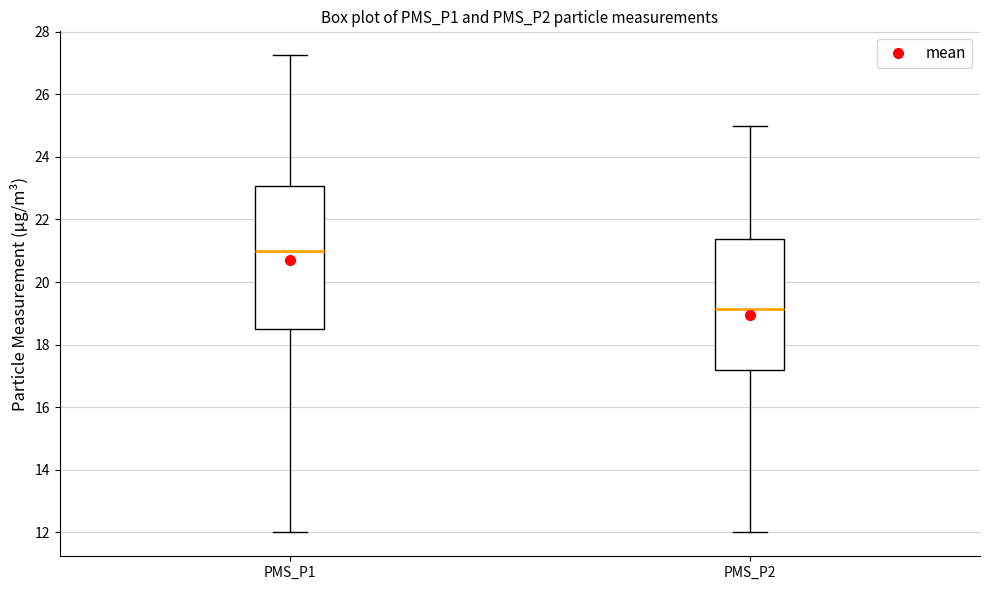

Which box's median line is the highest?

PMS_P1